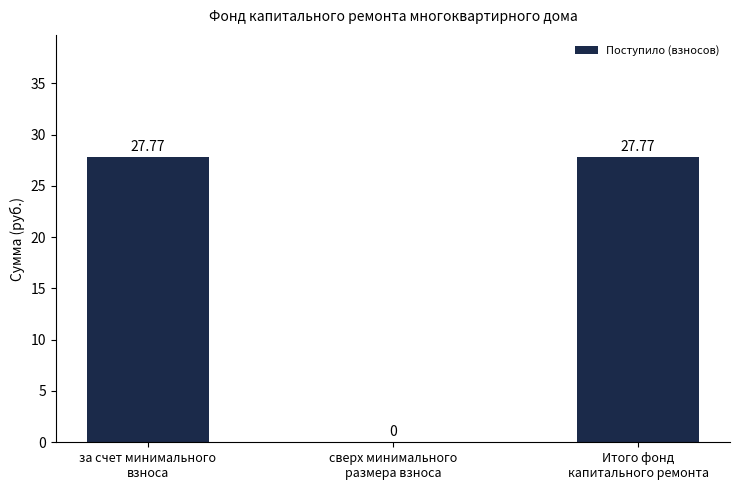

The chart shows a value of 0.0 at сверх минимального
размера взноса. True or false?

True